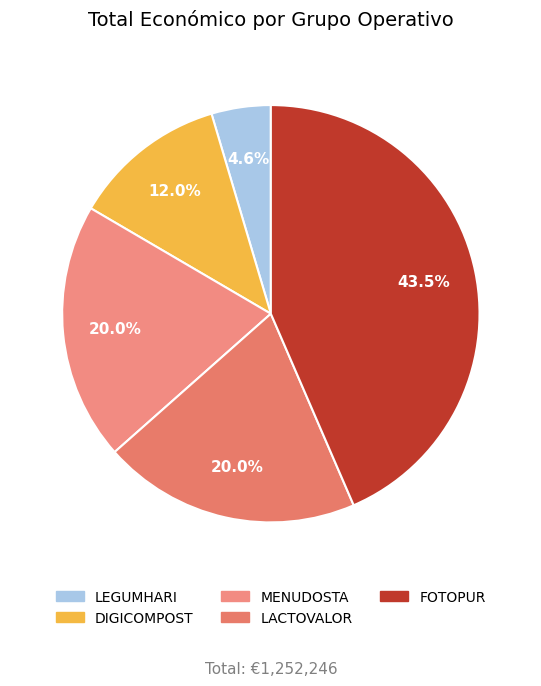

Count the number of slices in the pie.

5